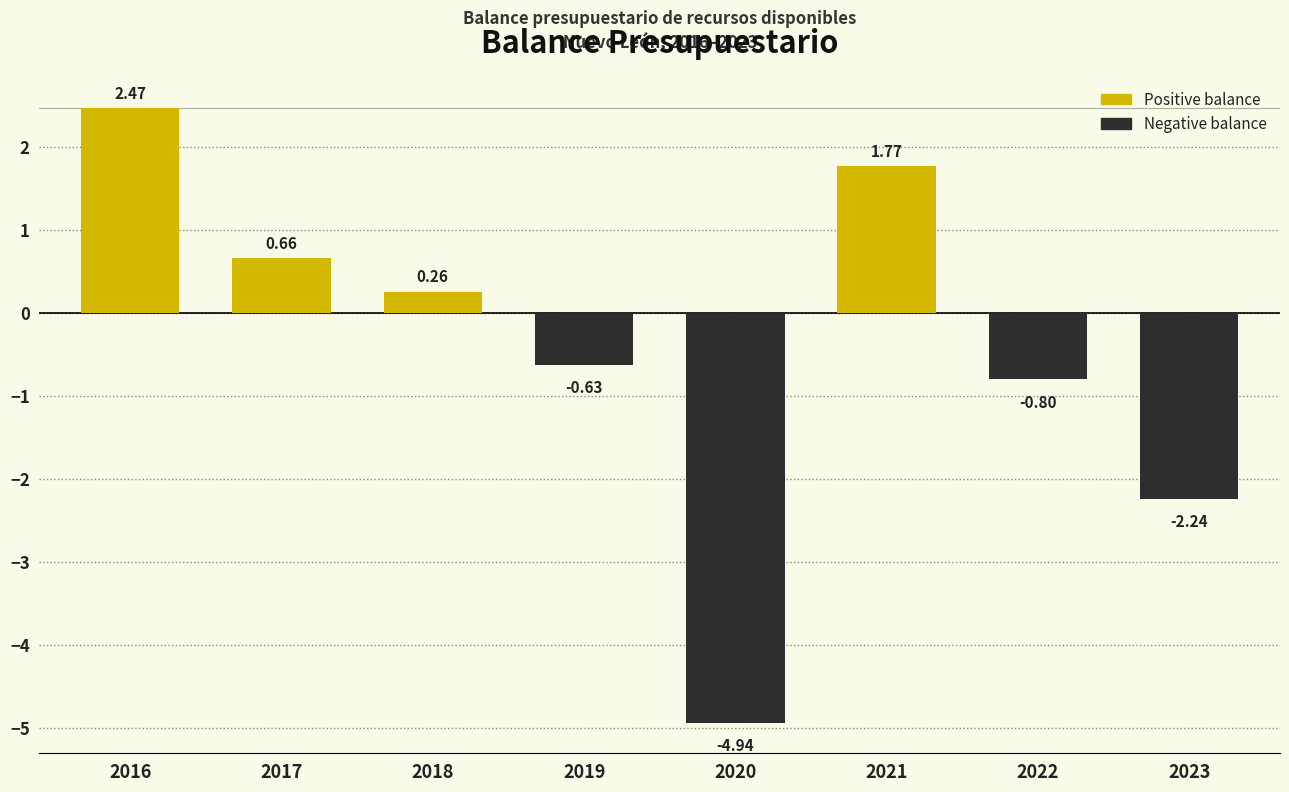

How many values are below 0?

4